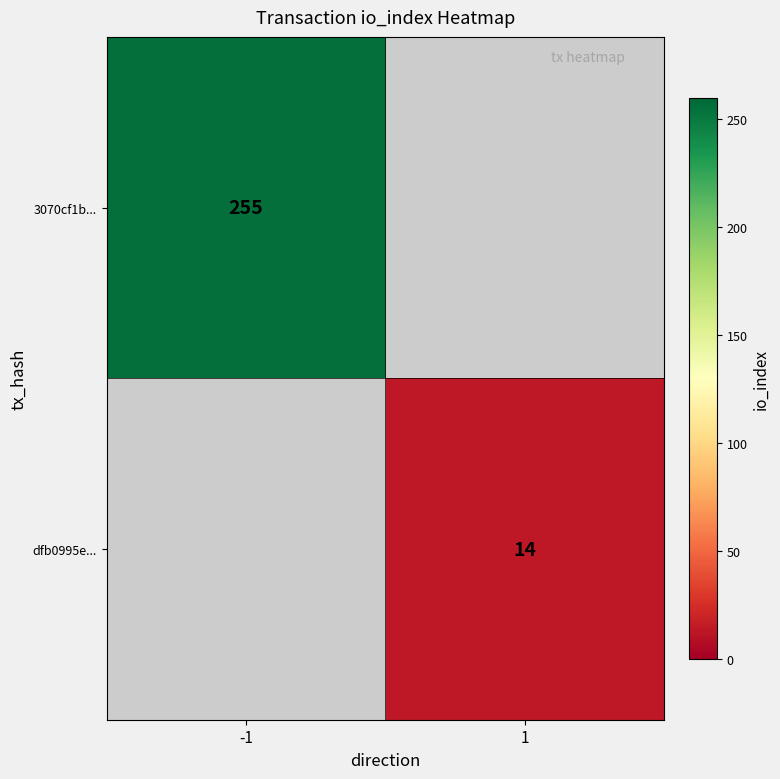

Is it true that 3070cf1b... equals 368 at -1?

False